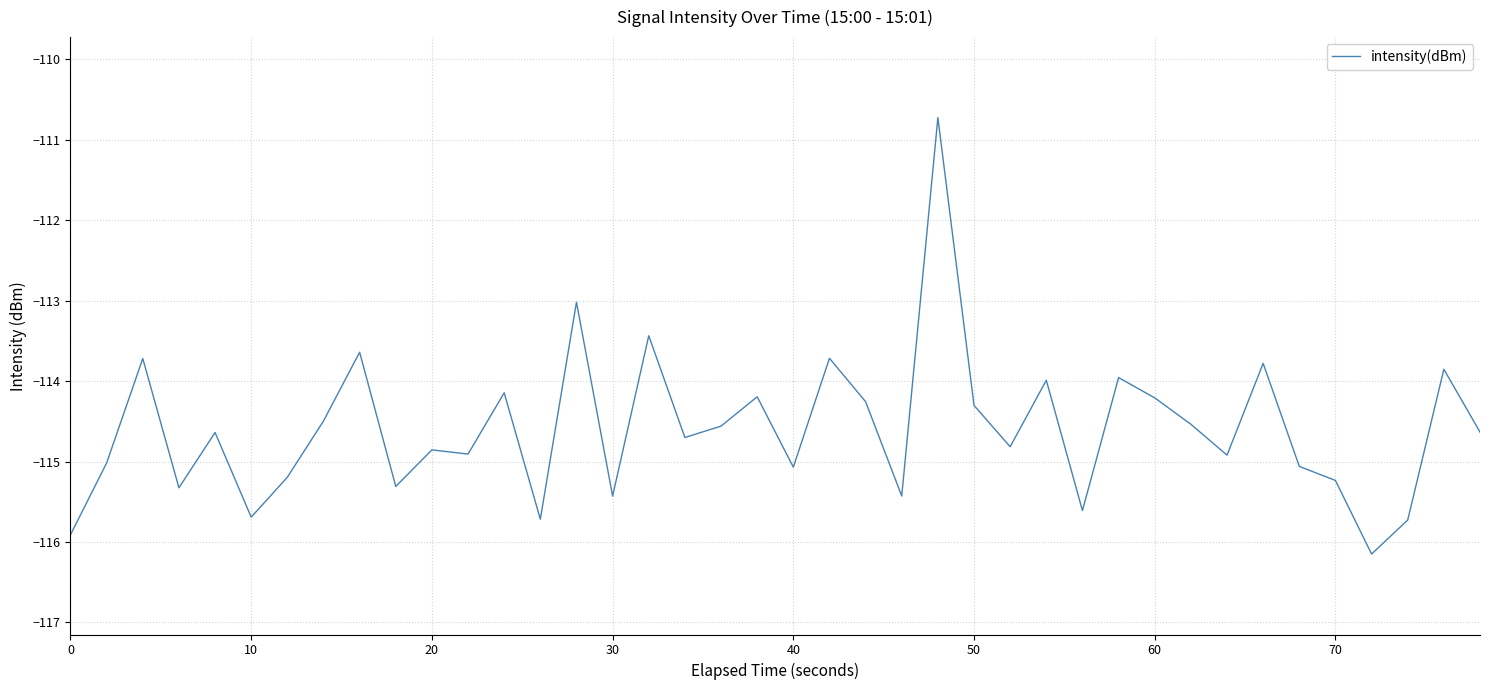

What is the smallest value displayed?

-116.1